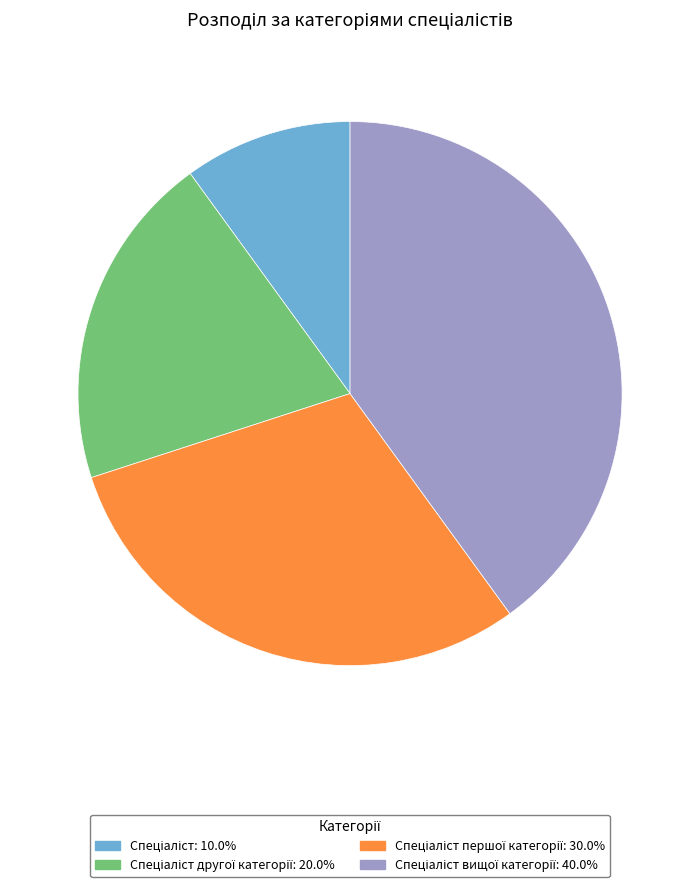

Does any single category account for the majority?

No